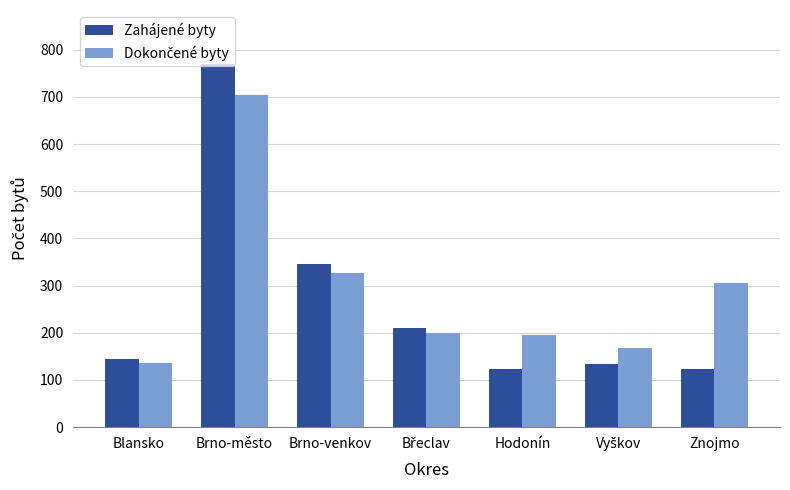

What is the total value across all series at Hodonín?

319